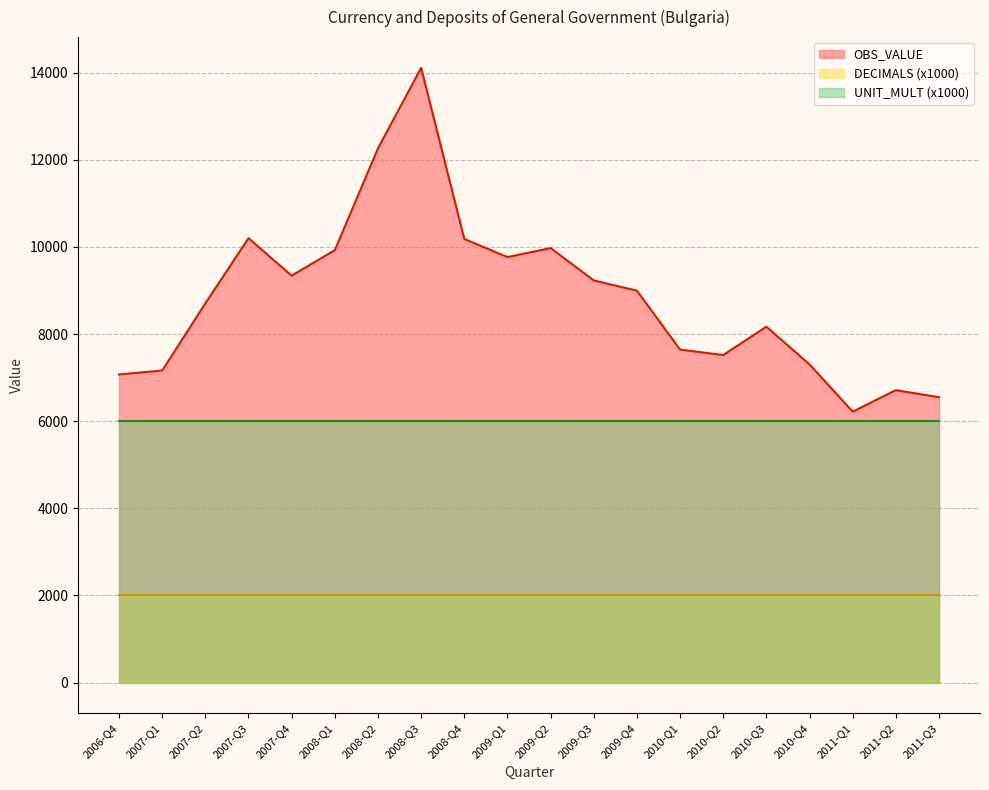

Between 2009-Q1 and 2011-Q1, which series saw the biggest shift?

OBS_VALUE